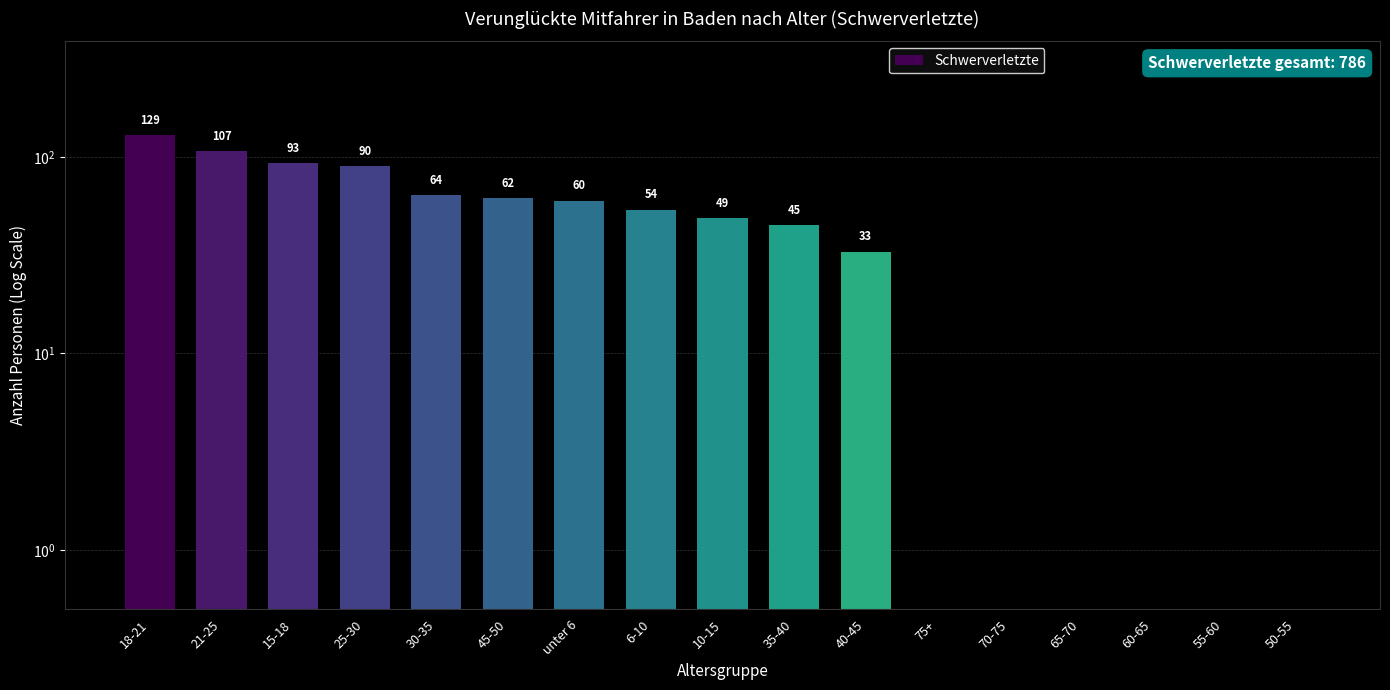

What is the sum of all values?

786